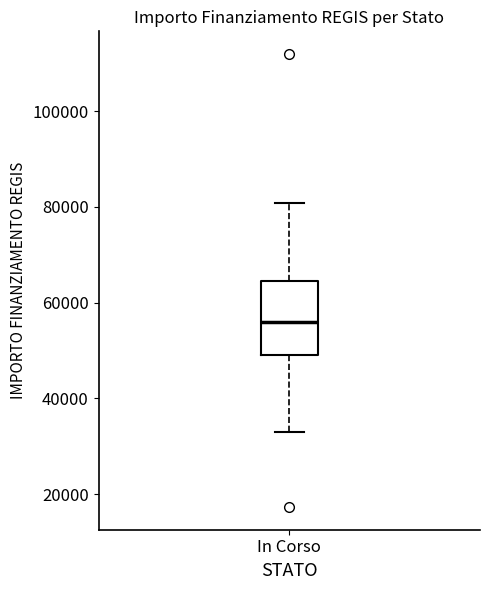

Where does the median line of the box for In Corso sit on the y-axis? The values are not printed on the chart, so give them approximately, as read against the axis.

56000